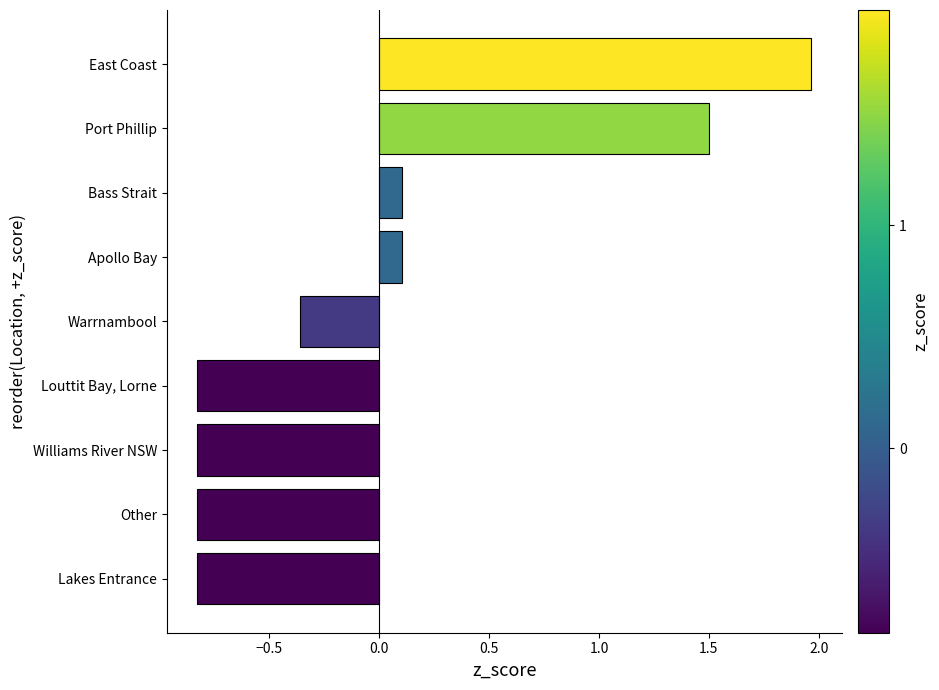

The chart shows a value of -0.6 at Warrnambool. True or false?

False